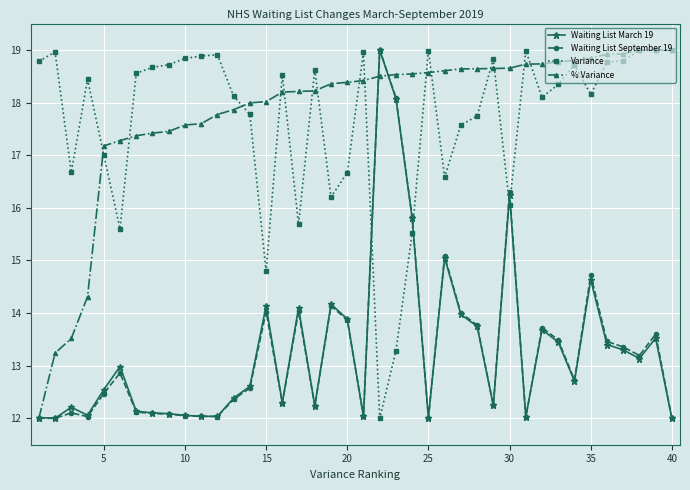

What is the value of the Waiting List March 19 point at the 18th from the left?

12.2